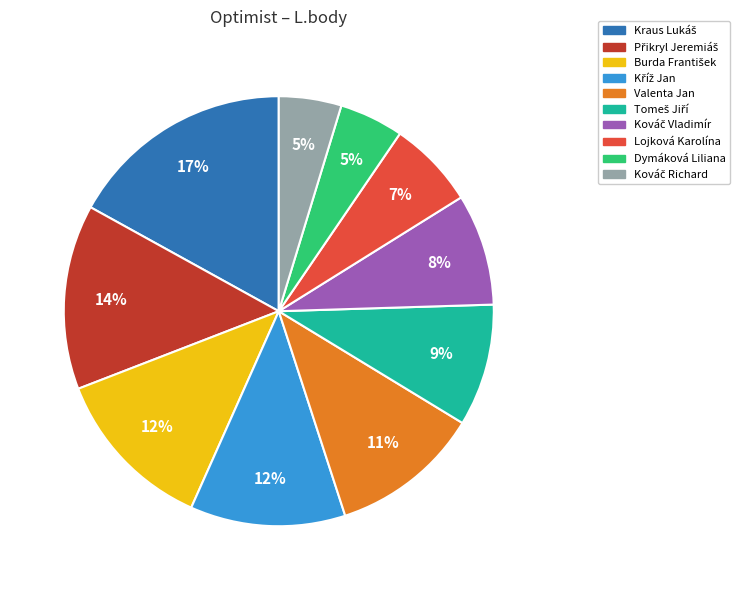

Is there any slice that represents more than half of the pie?

No